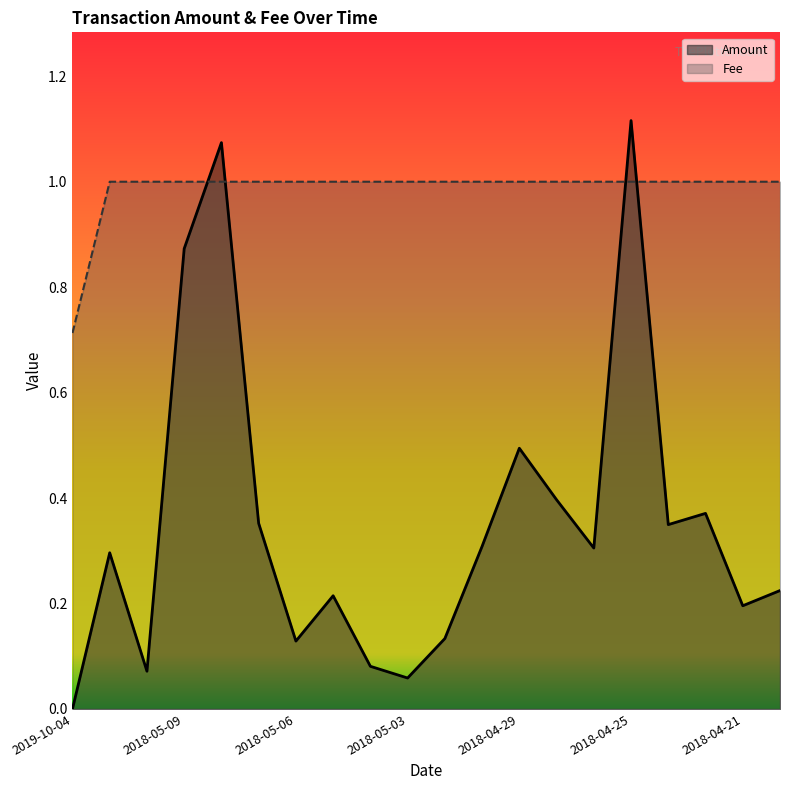

Which series has the largest range (max minus min)?

Amount